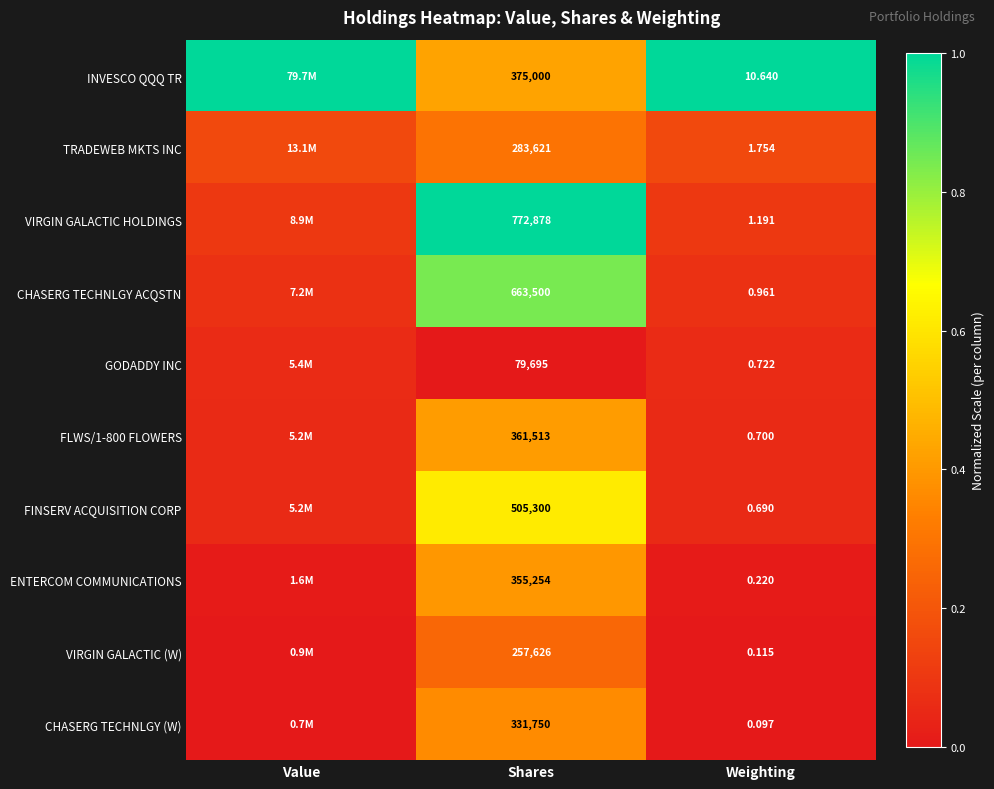

Is the value of GODADDY INC at Shares greater than the value of FINSERV ACQUISITION CORP at Weighting?

Yes